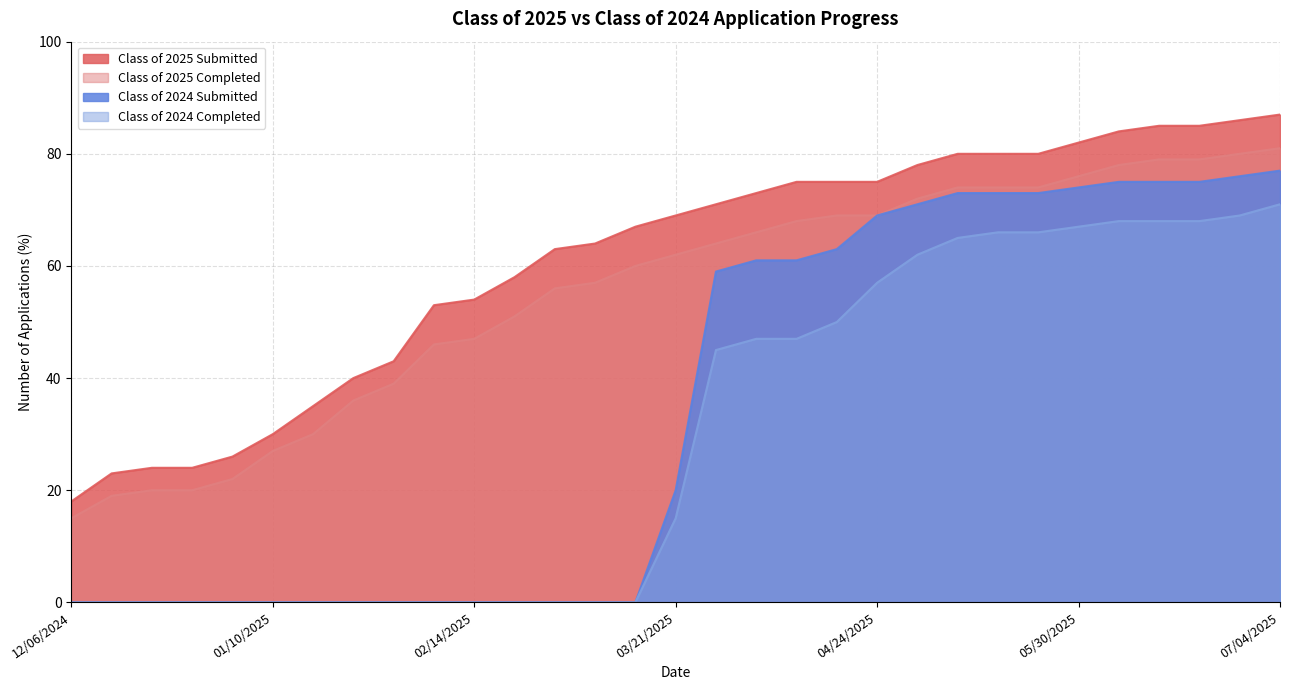

True or false: Class of 2024 Submitted and Class of 2024 Completed intersect in this chart.

False